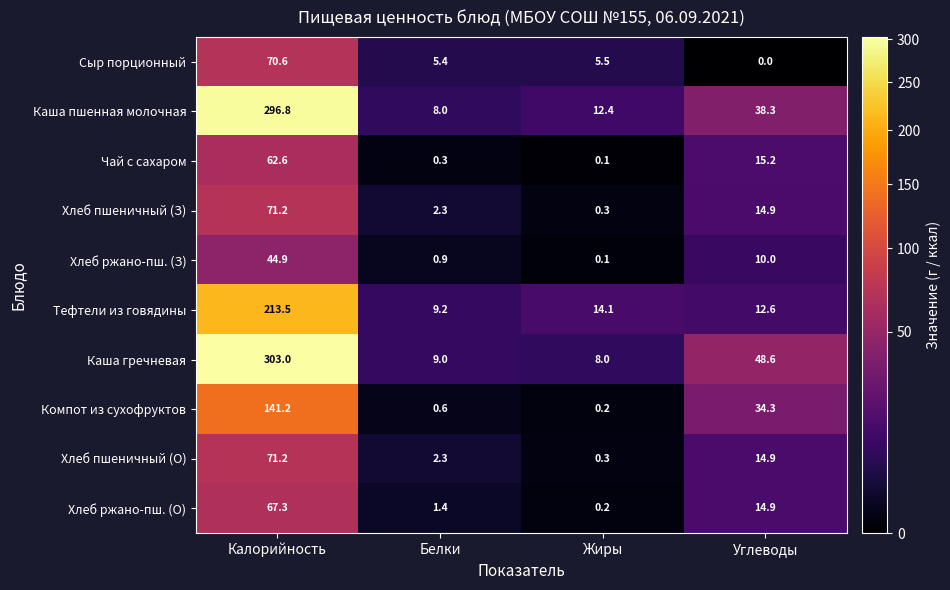

Which series has the widest spread of values?

Каша гречневая